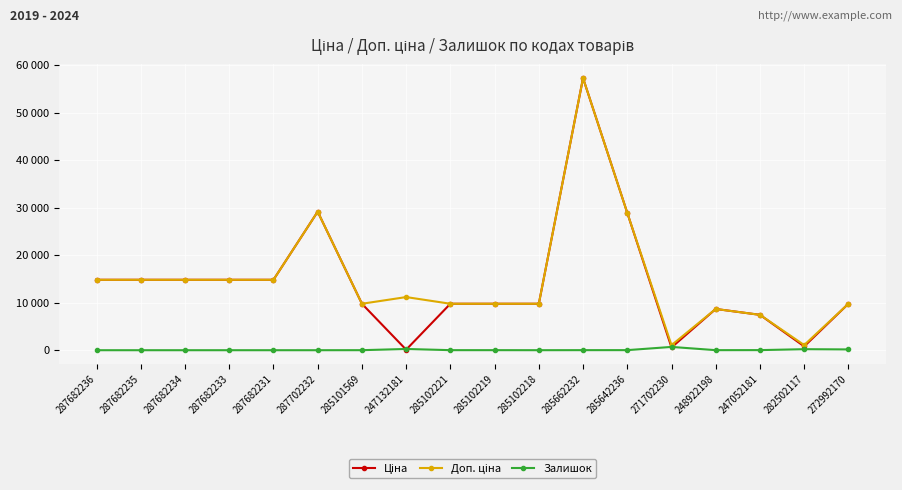

True or false: Залишок has a value of 236.6 at 287702232.

False